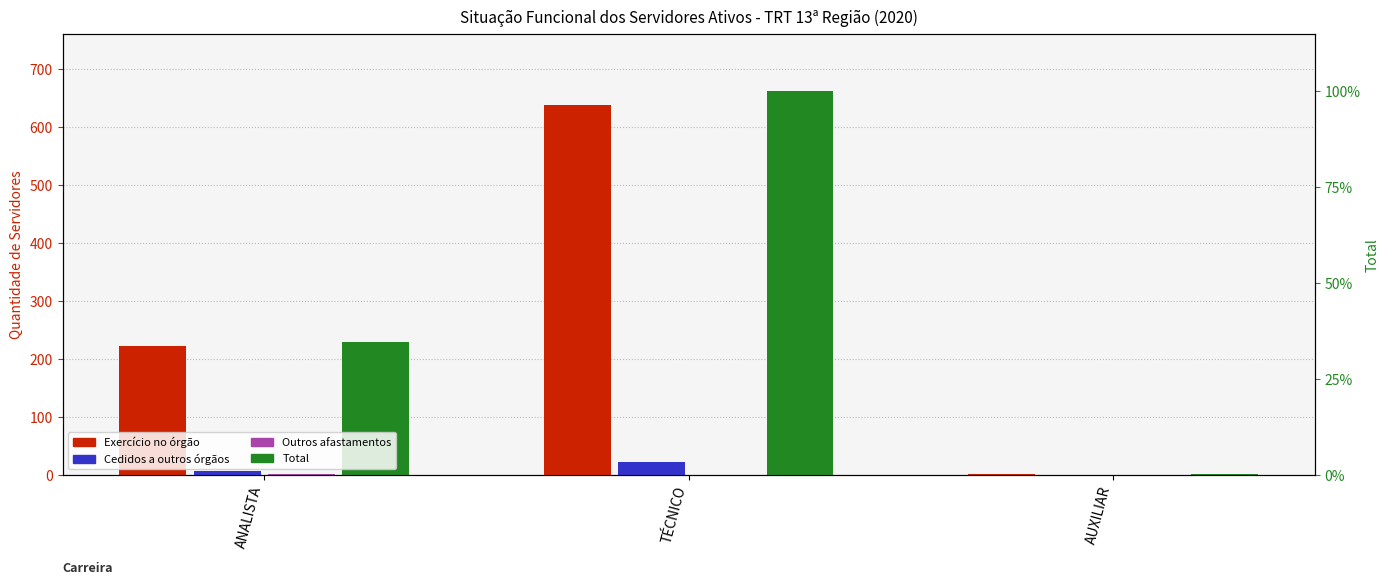

Reading left to right, what are all the values shown in this chart?

Exercício no órgão: 222	638	2
Cedidos a outros órgãos: 6	23	0
Outros afastamentos: 1	0	0
Total: 229	661	2